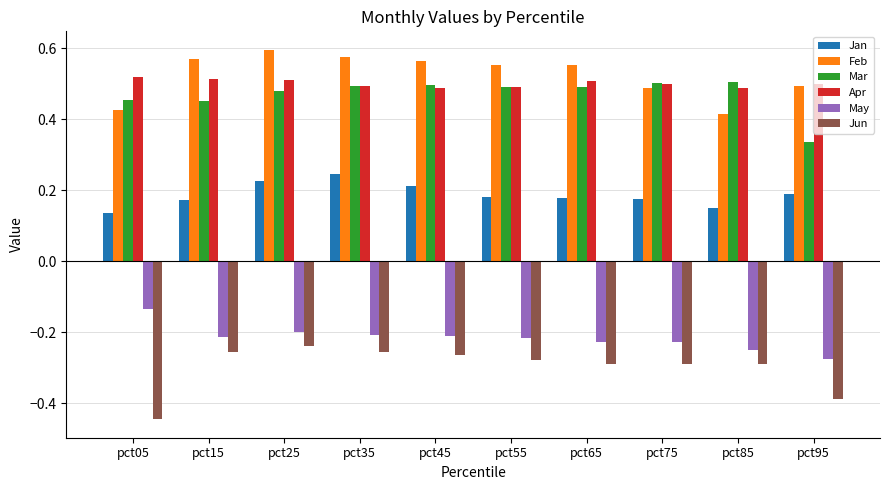

At which label does May reach its peak?

pct05